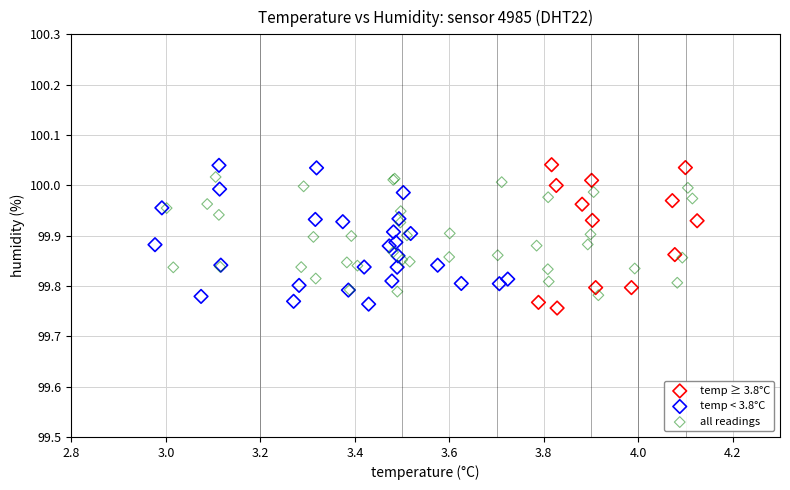

What are all the series names shown in the legend?

temp ≥ 3.8°C, temp < 3.8°C, all readings